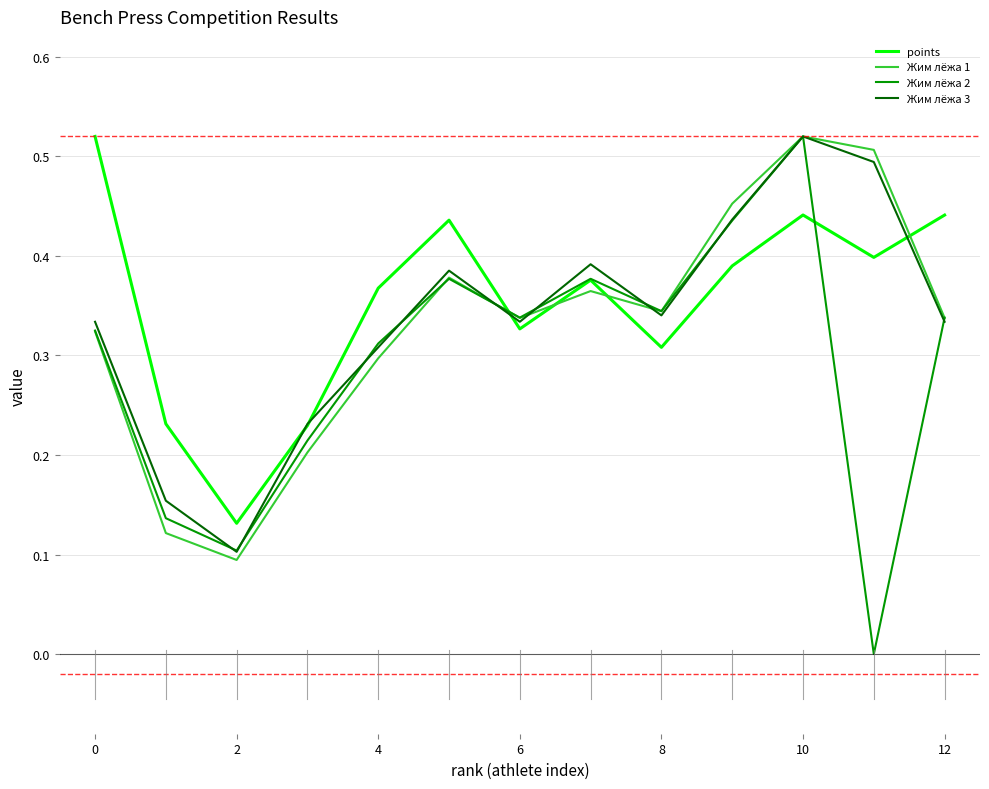

Which series ends up on top after the final intersection of Жим лёжа 1 and points?

points